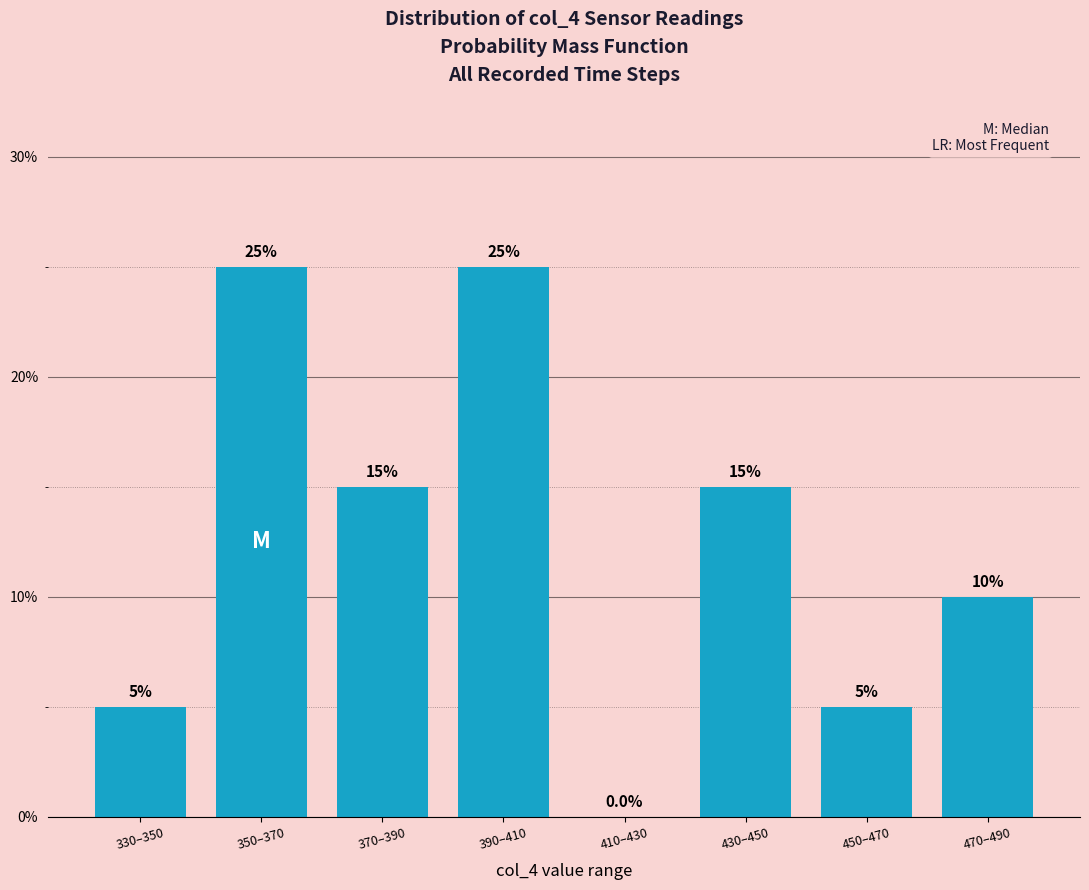

Reading right to left, extract all data points from this chart.

470–490=10	450–470=5	430–450=15	410–430=0	390–410=25	370–390=15	350–370=25	330–350=5